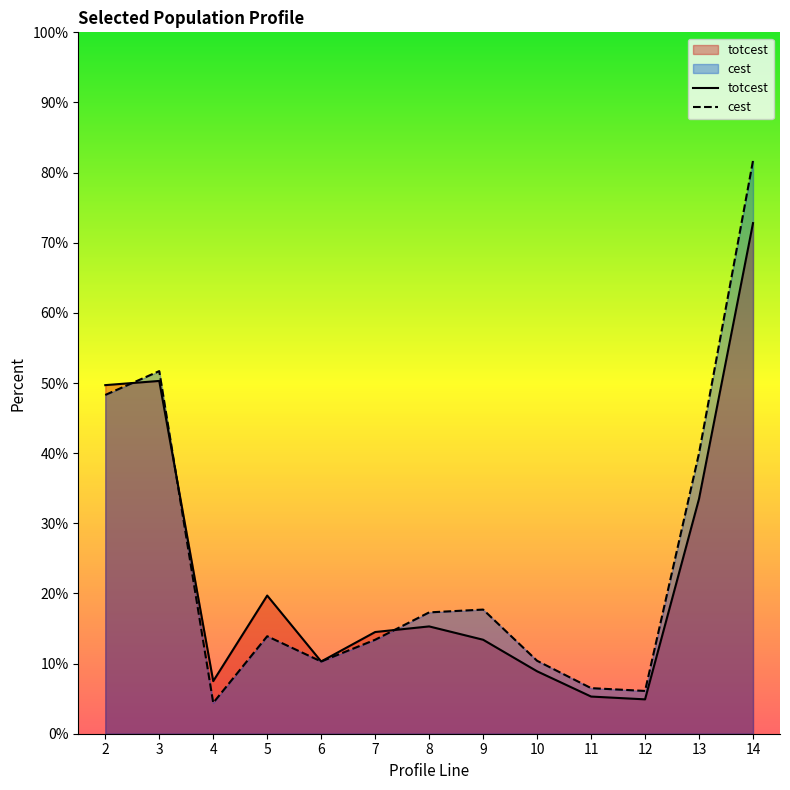

What is the average value of the totcest series?

23.5